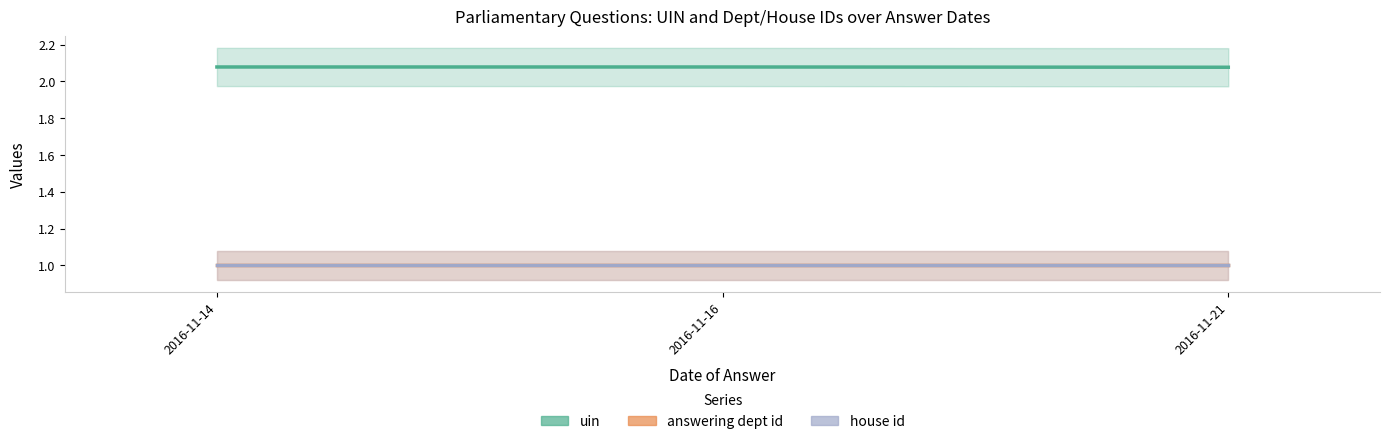

Reading left to right, list all the values displayed in this chart.

uin: 2.1	2.1	2.1
answering dept id: 1.0	1.0	1.0
house id: 1.0	1.0	1.0